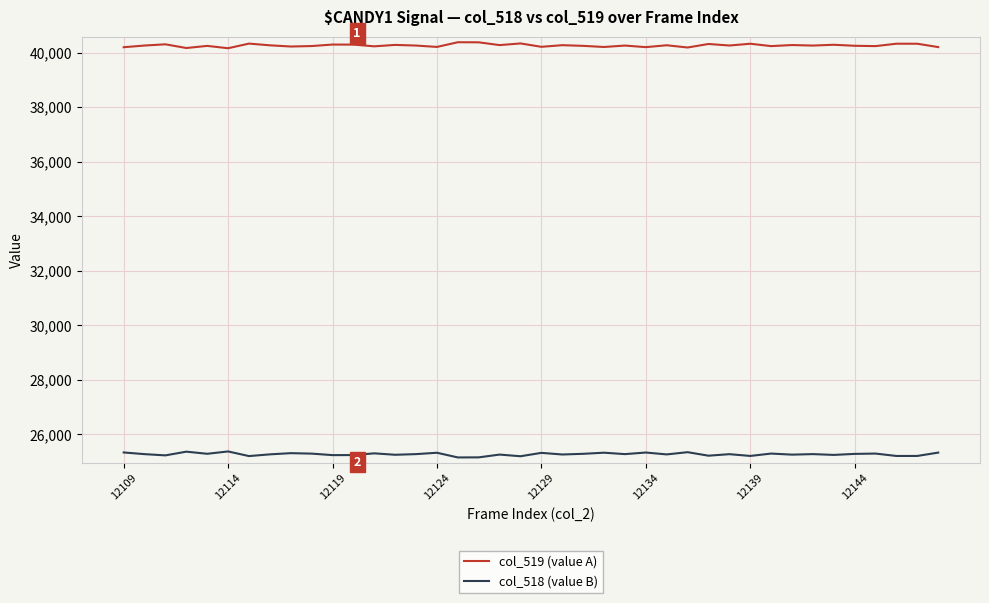

List the series in order of their peak value, lowest first.

col_518 (value B), col_519 (value A)